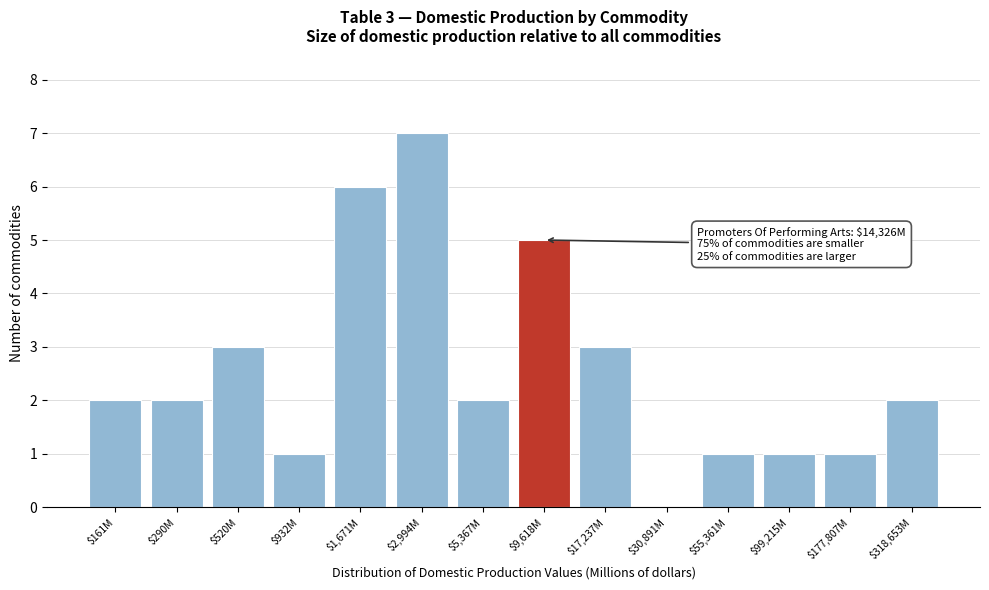

What is the maximum value shown in the chart?

7